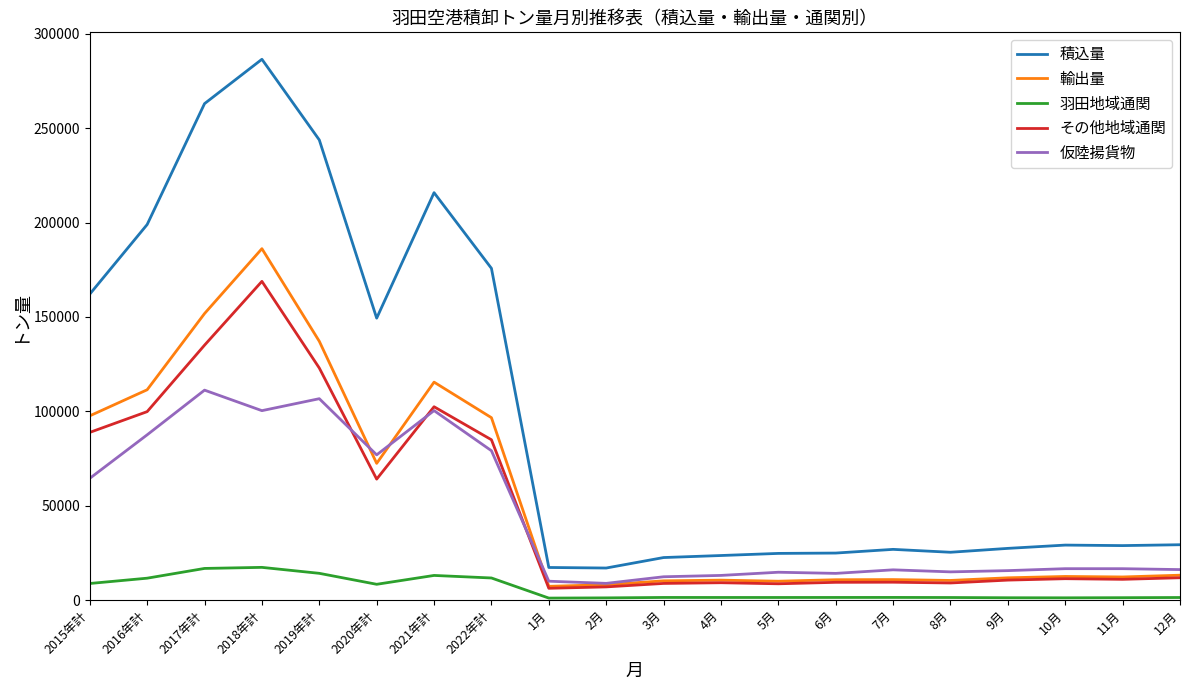

What is the difference between the maximum and minimum values in the 積込量 series?

269551